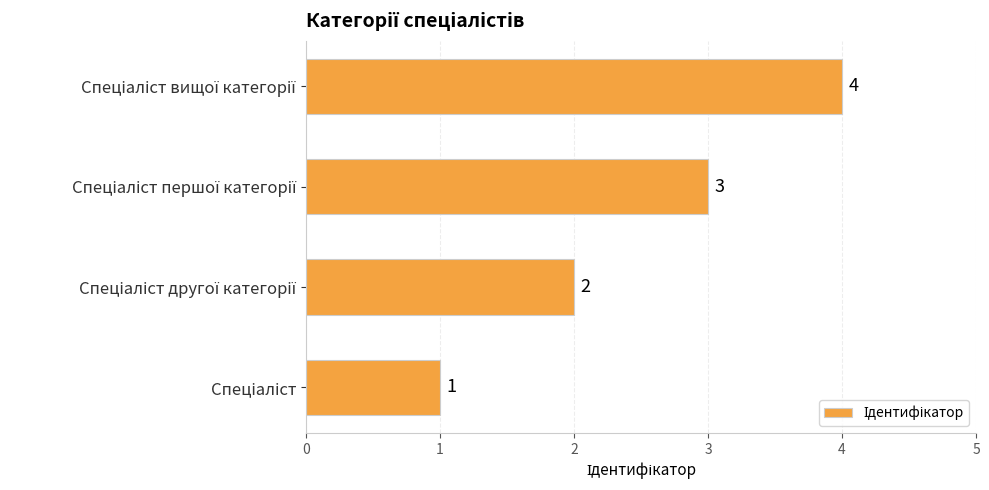

What is the greatest value displayed?

4